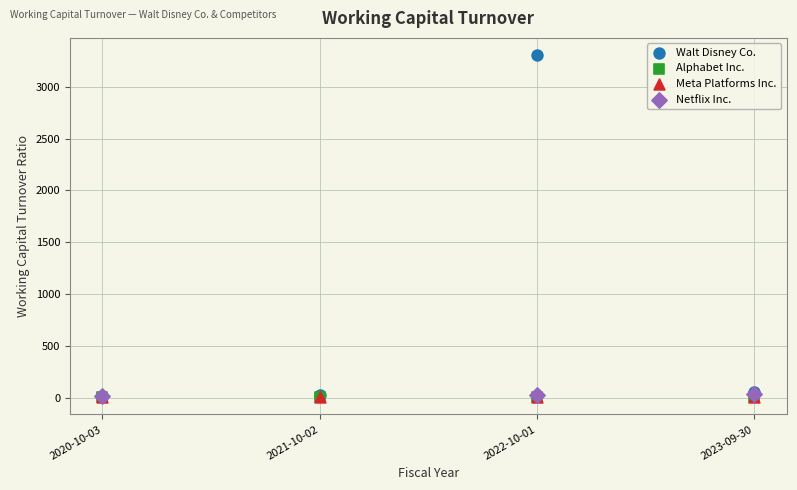

Which series has the largest Y range (max minus min)?

Walt Disney Co.